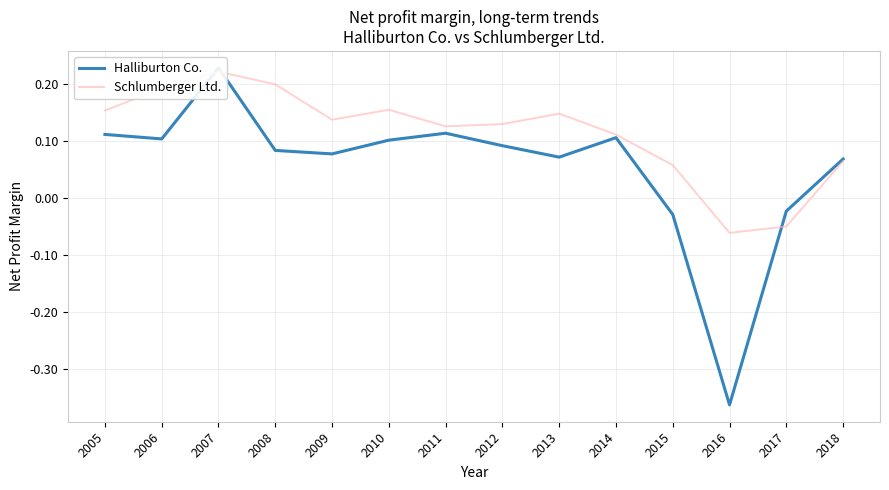

Which series has the largest range (max minus min)?

Halliburton Co.